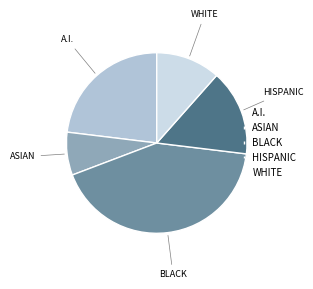

Which category has the biggest portion of the pie?

BLACK